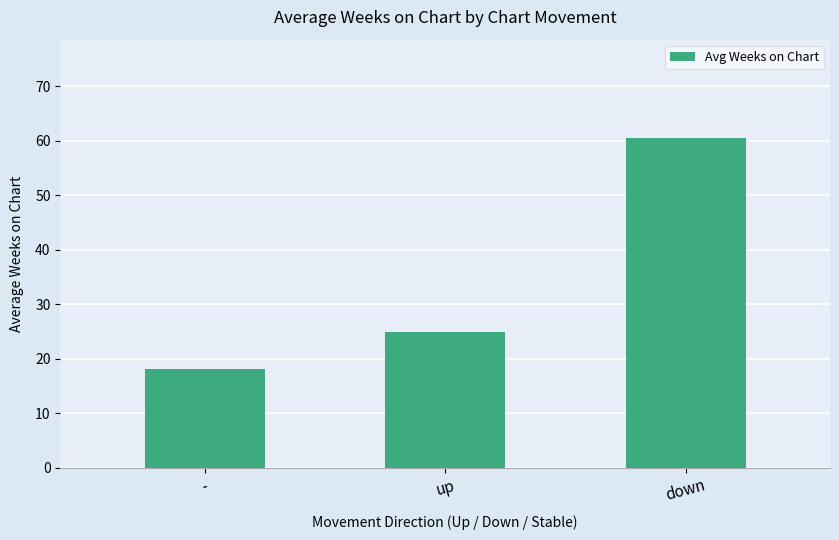

What is the difference between the values at down and -?

42.3